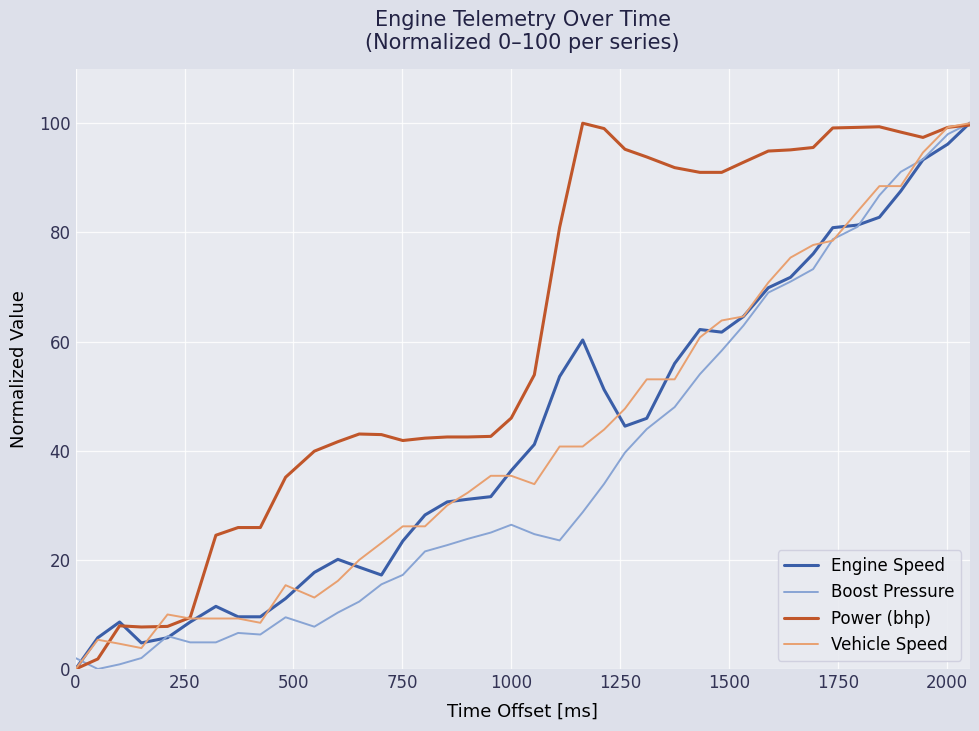

Which series has the largest total across all categories?

Power (bhp)